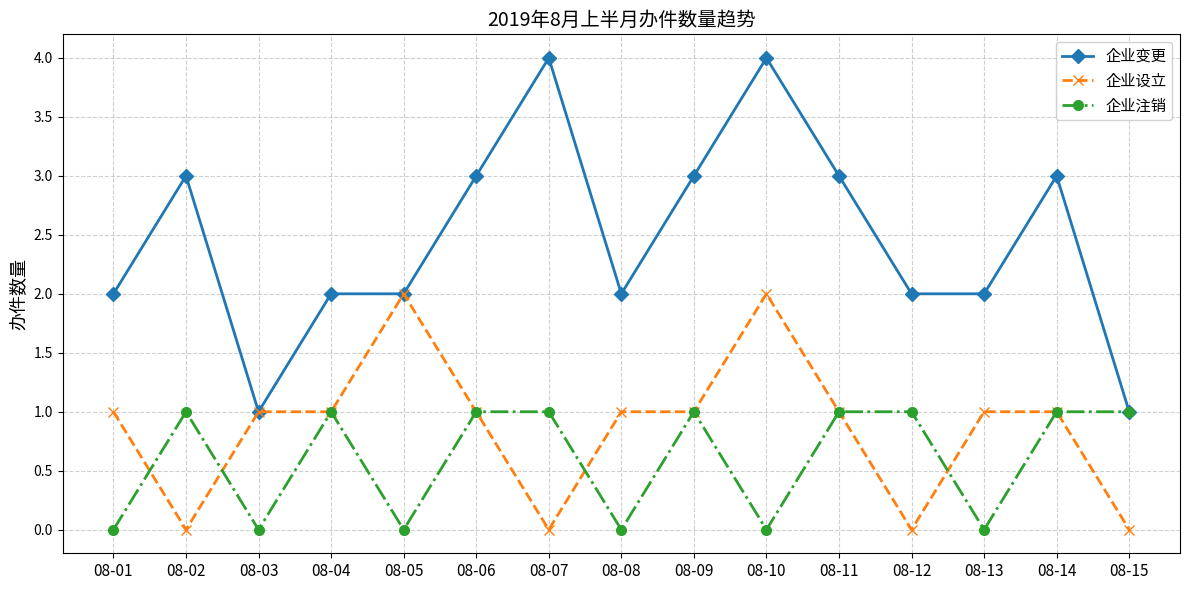

What is the sum of the 企业注销 values at 08-14 and 08-13?

1